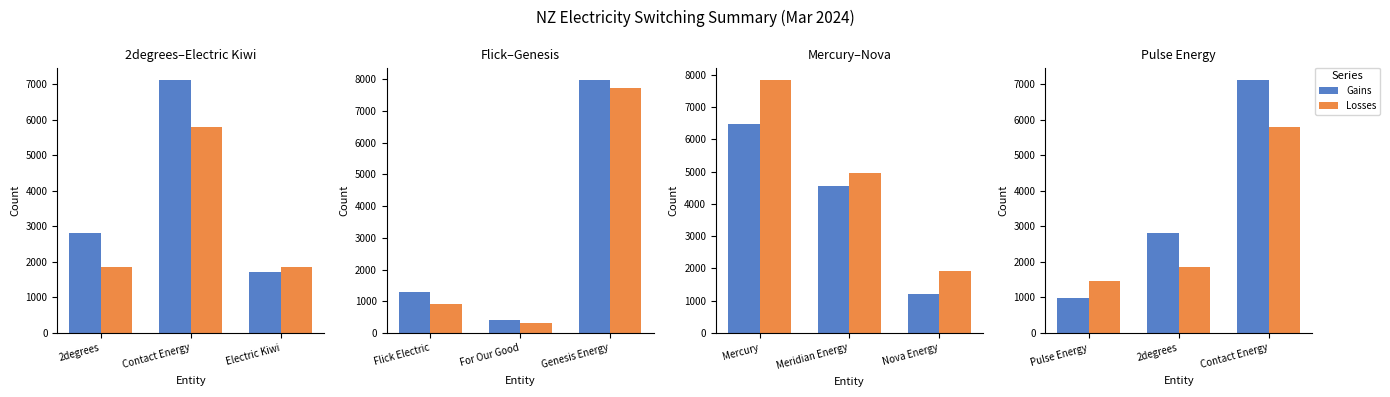

What is the average value of the Gains series?

3638